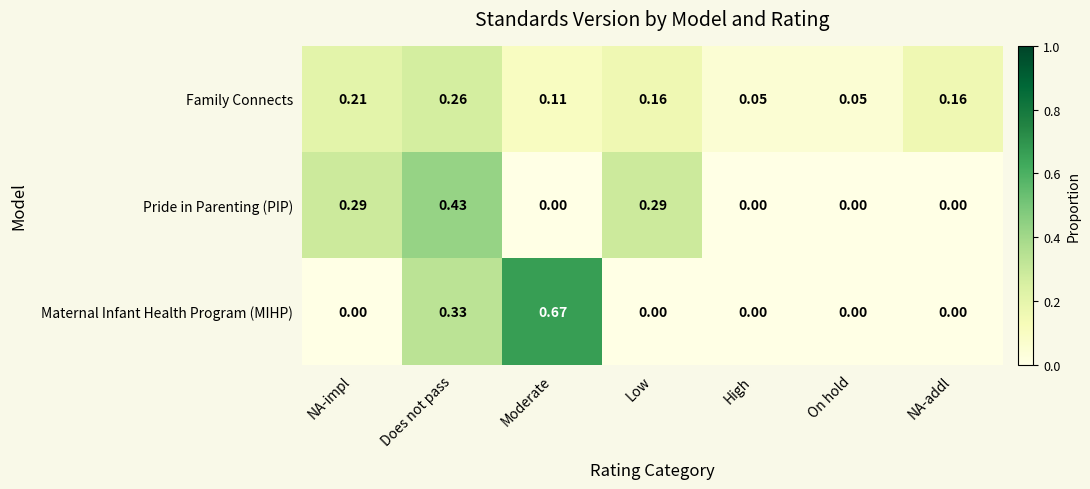

Between Low and High, which series saw the biggest shift?

Pride in Parenting (PIP)